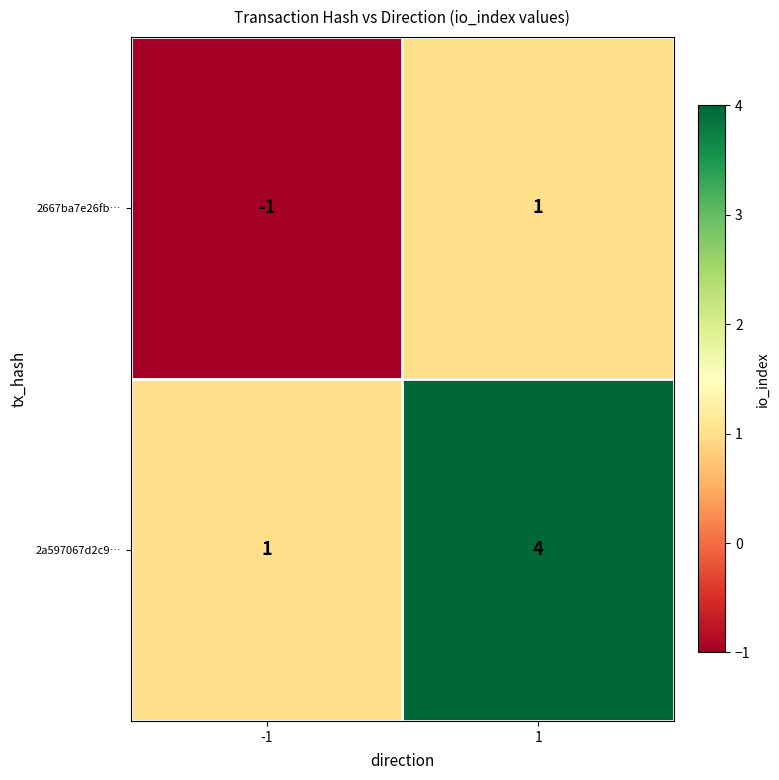

Rank the series by their average value, from lowest to highest.

2667ba7e26fb…, 2a597067d2c9…